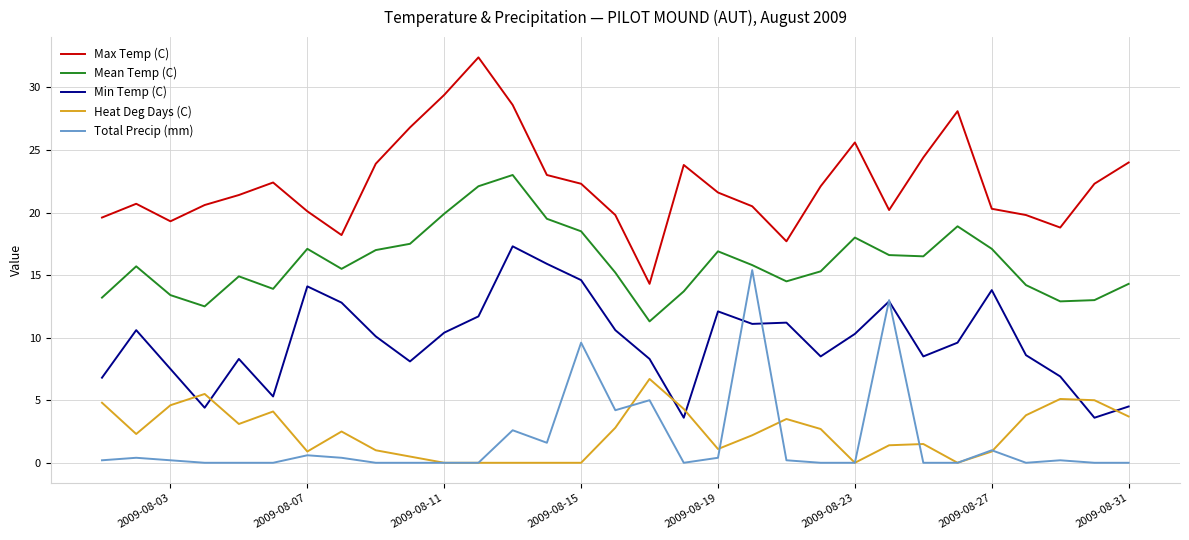

Which series has the largest total across all categories?

Max Temp (C)